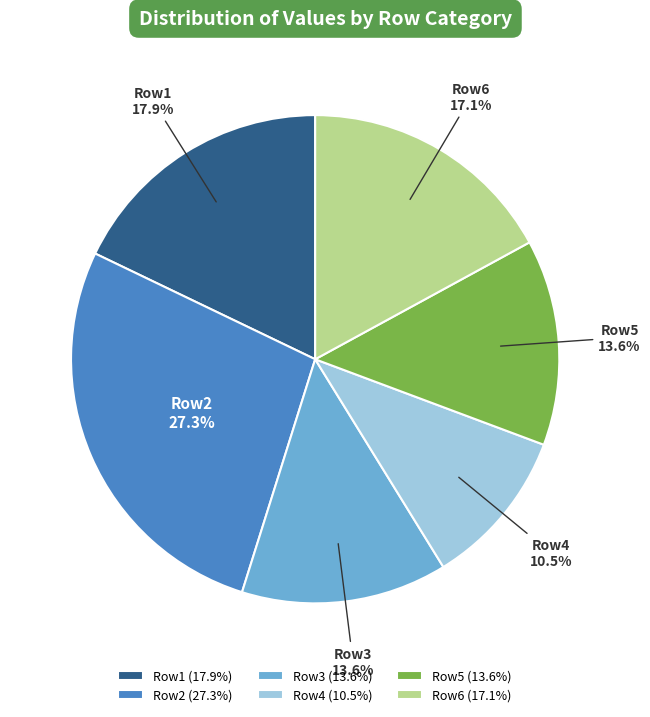

What is the smallest slice in the pie chart?

Row4 (10.5%)